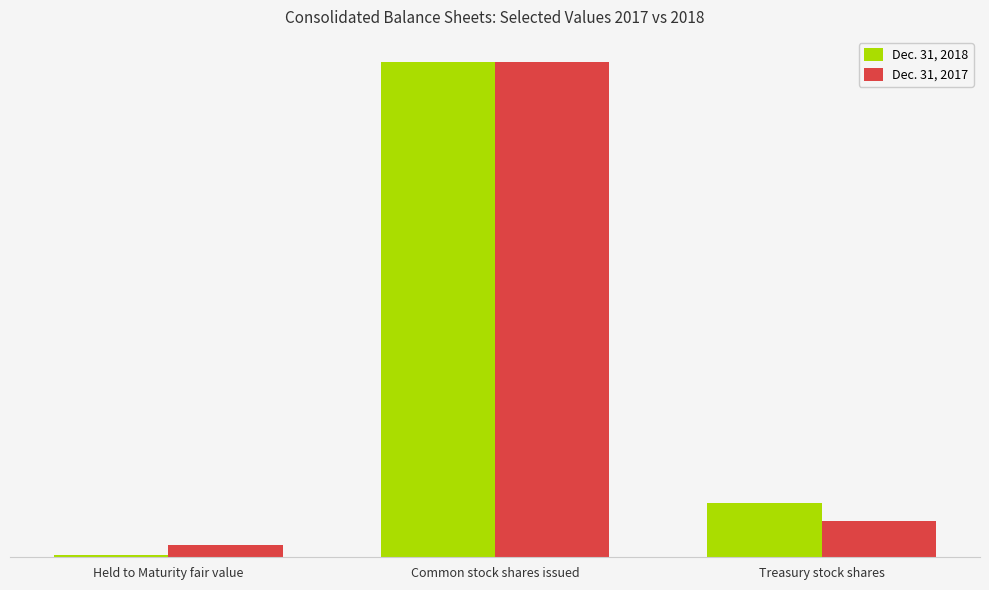

Are the bars horizontal?

No